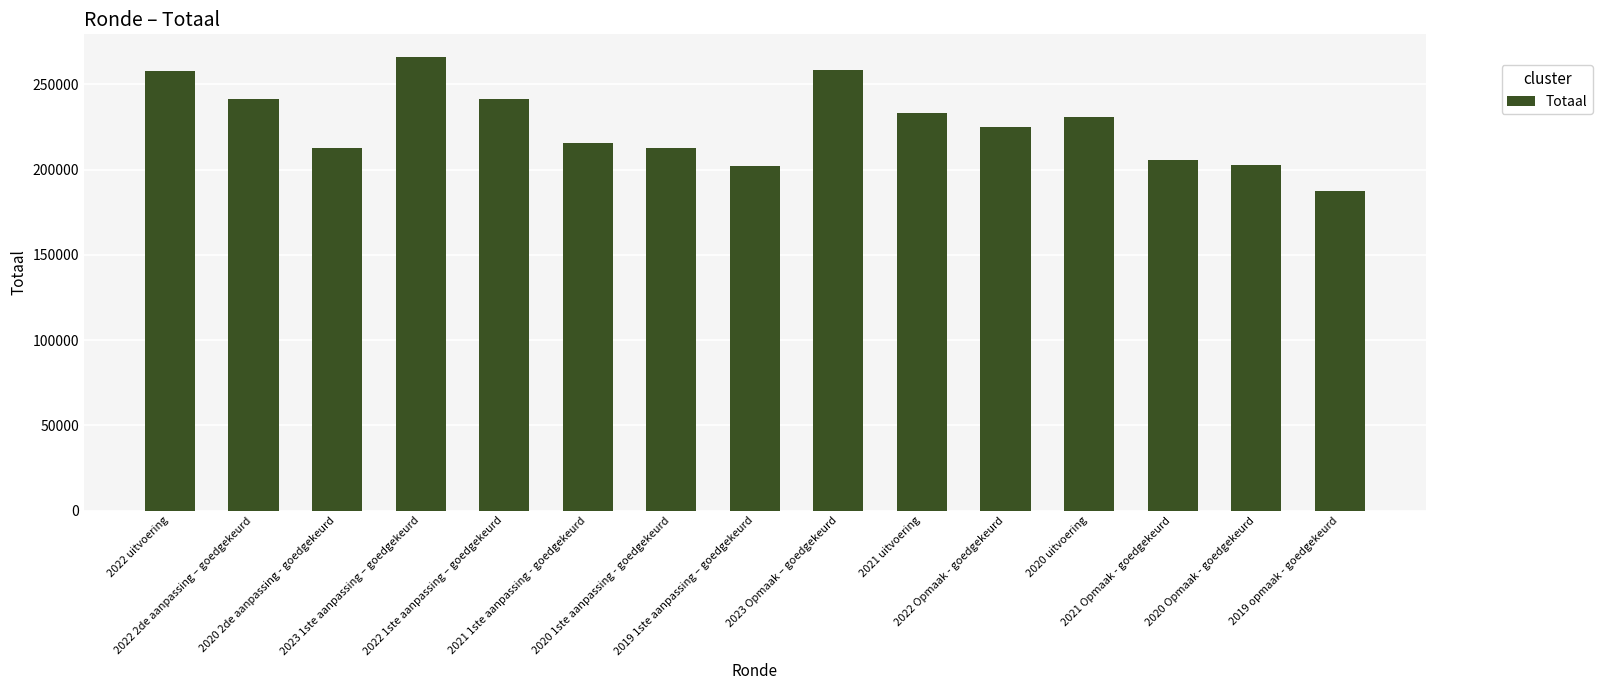

What is the label of the 10th bar from the right?

2021 1ste aanpassing - goedgekeurd